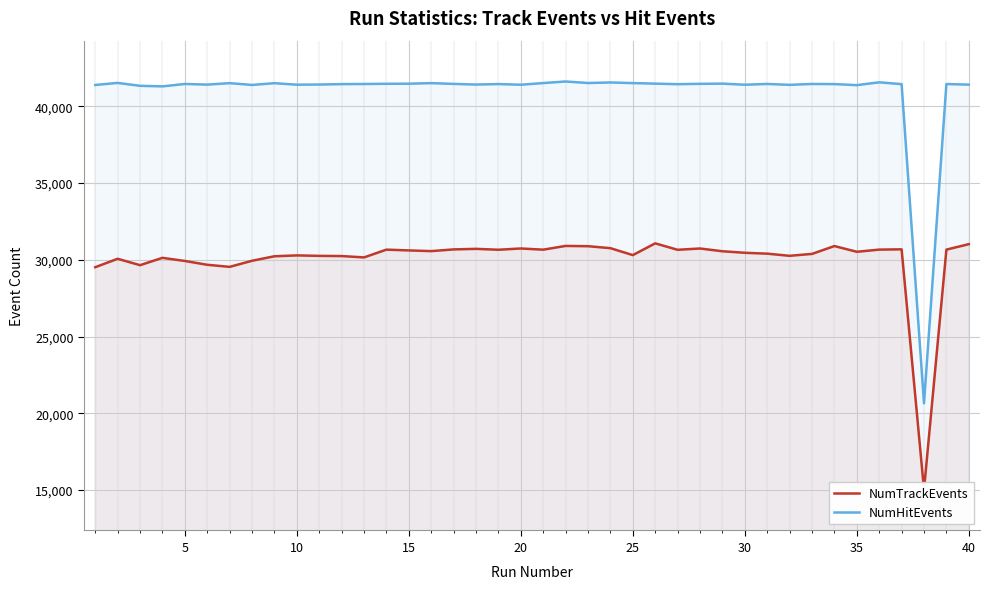

What is the maximum value for NumHitEvents?

41614